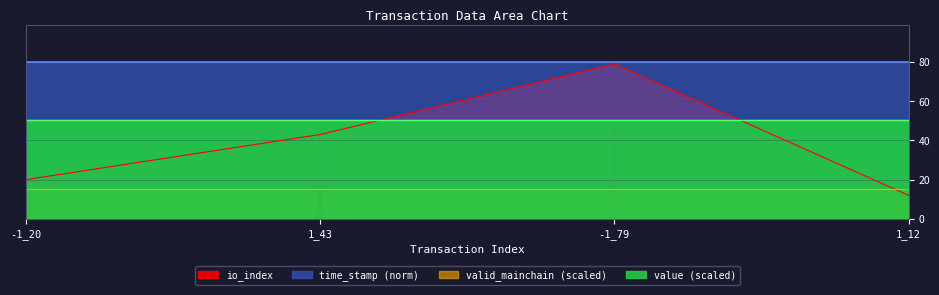

What is the label of the 2nd point from the left?

1_43